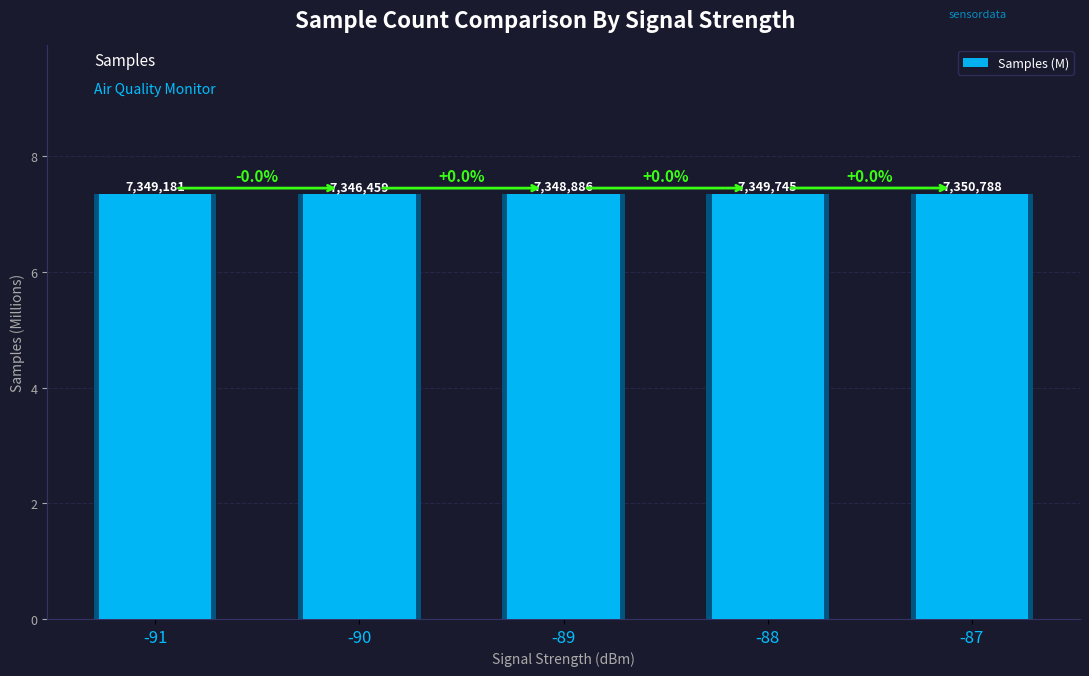

The chart shows a value of 7.3 at -91. True or false?

True